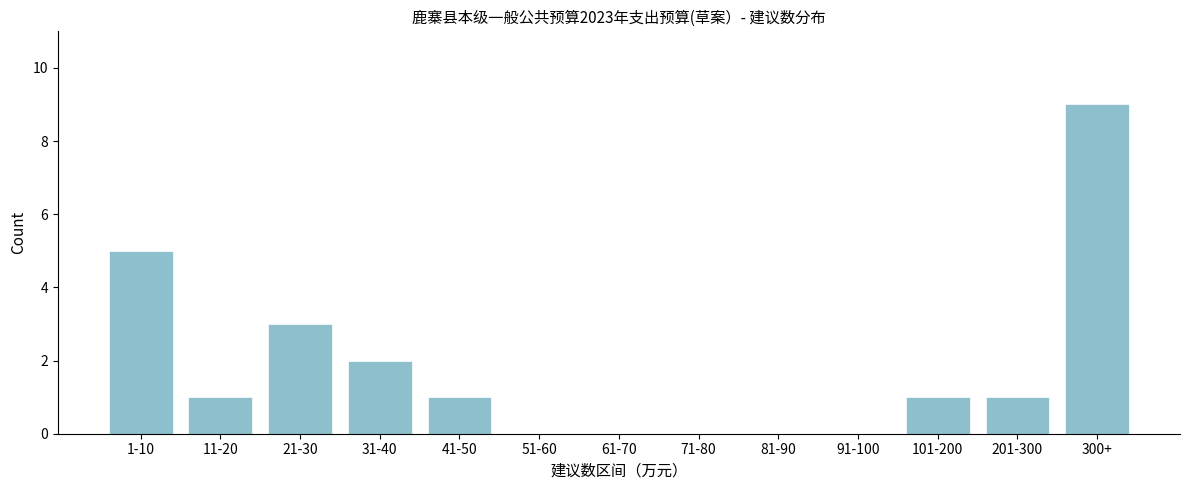

Reading left to right, transcribe all the data shown in this chart.

1-10=5	11-20=1	21-30=3	31-40=2	41-50=1	51-60=0	61-70=0	71-80=0	81-90=0	91-100=0	101-200=1	201-300=1	300+=9